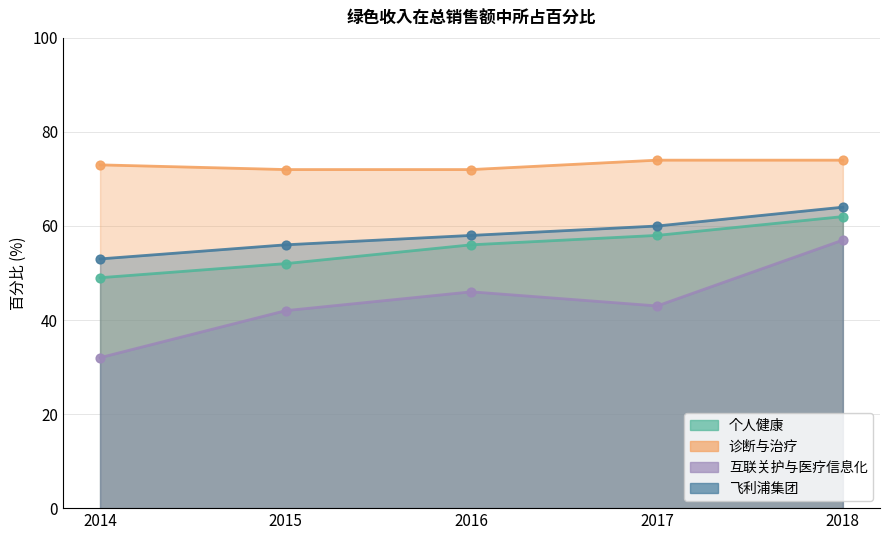

Which series contains the highest Y value?

诊断与治疗